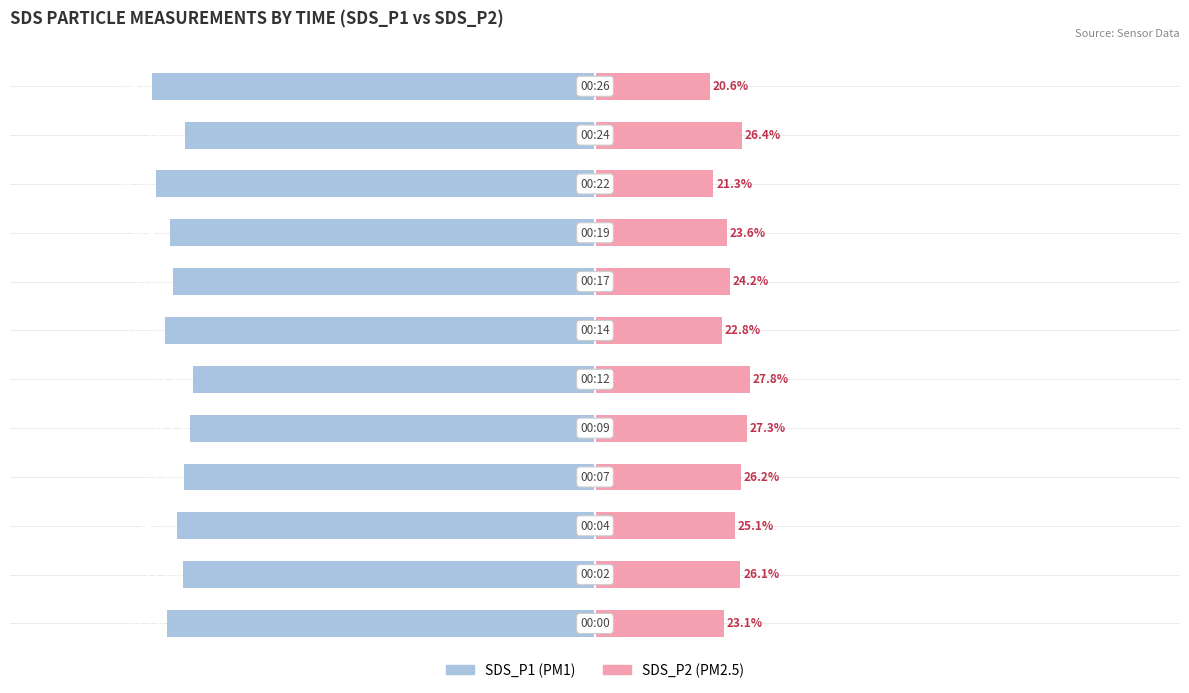

What is the value of the SDS_P1 bar at the 5th from the left?

-72.7